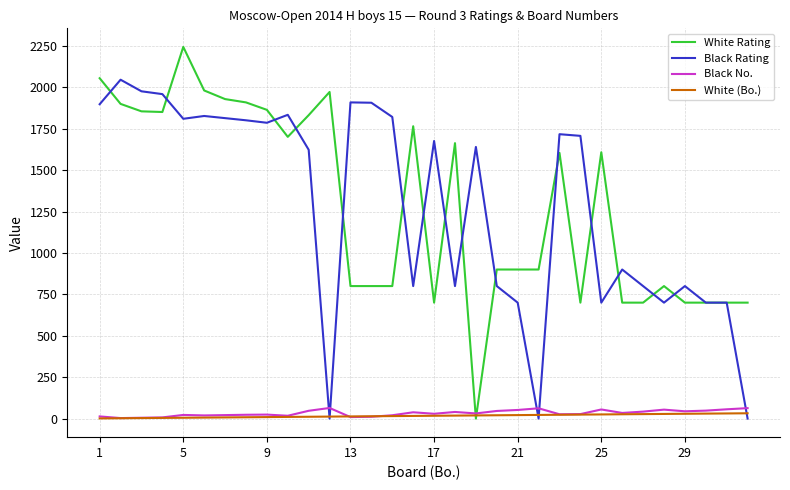

What is the maximum value shown in the chart?

2244